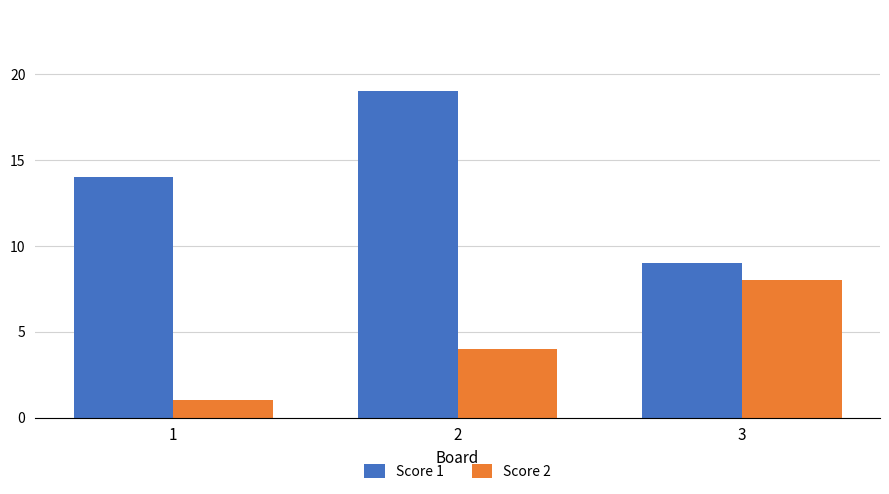

At how many categories does at least one series exceed 8?

3